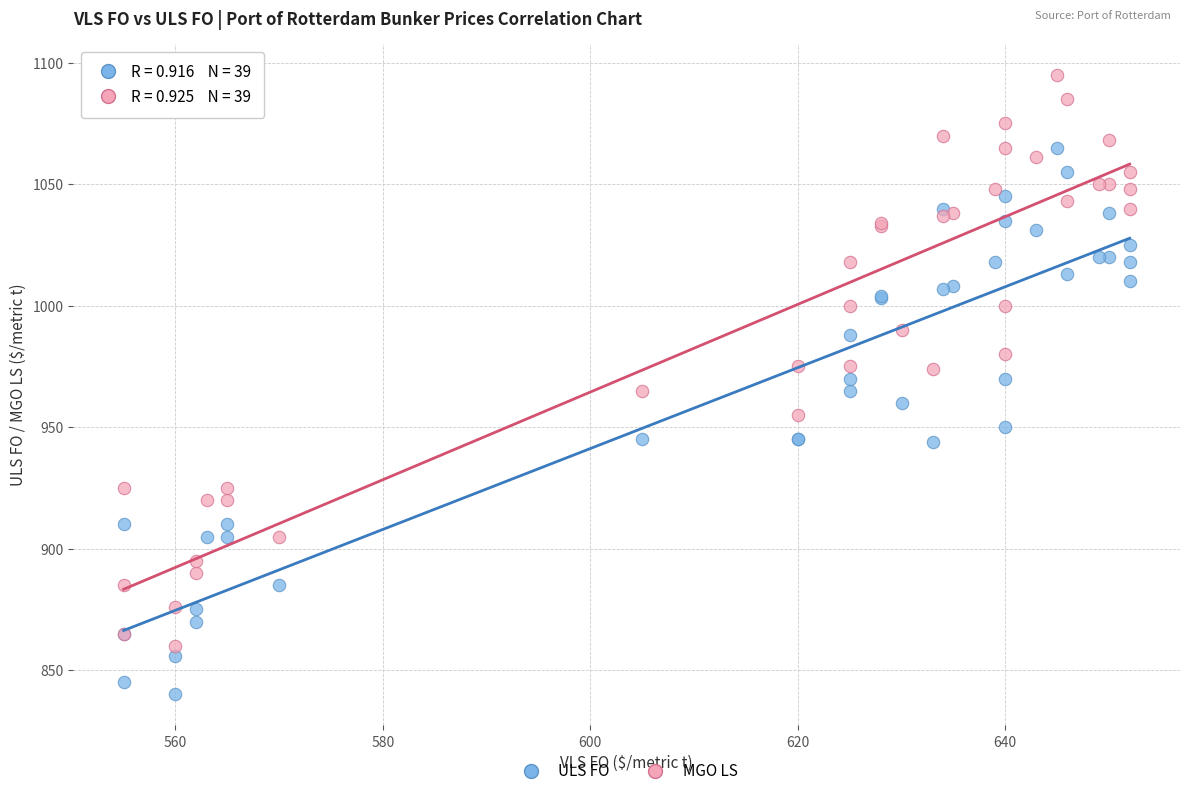

What is the X range (max minus min) for the scatter plot?

97